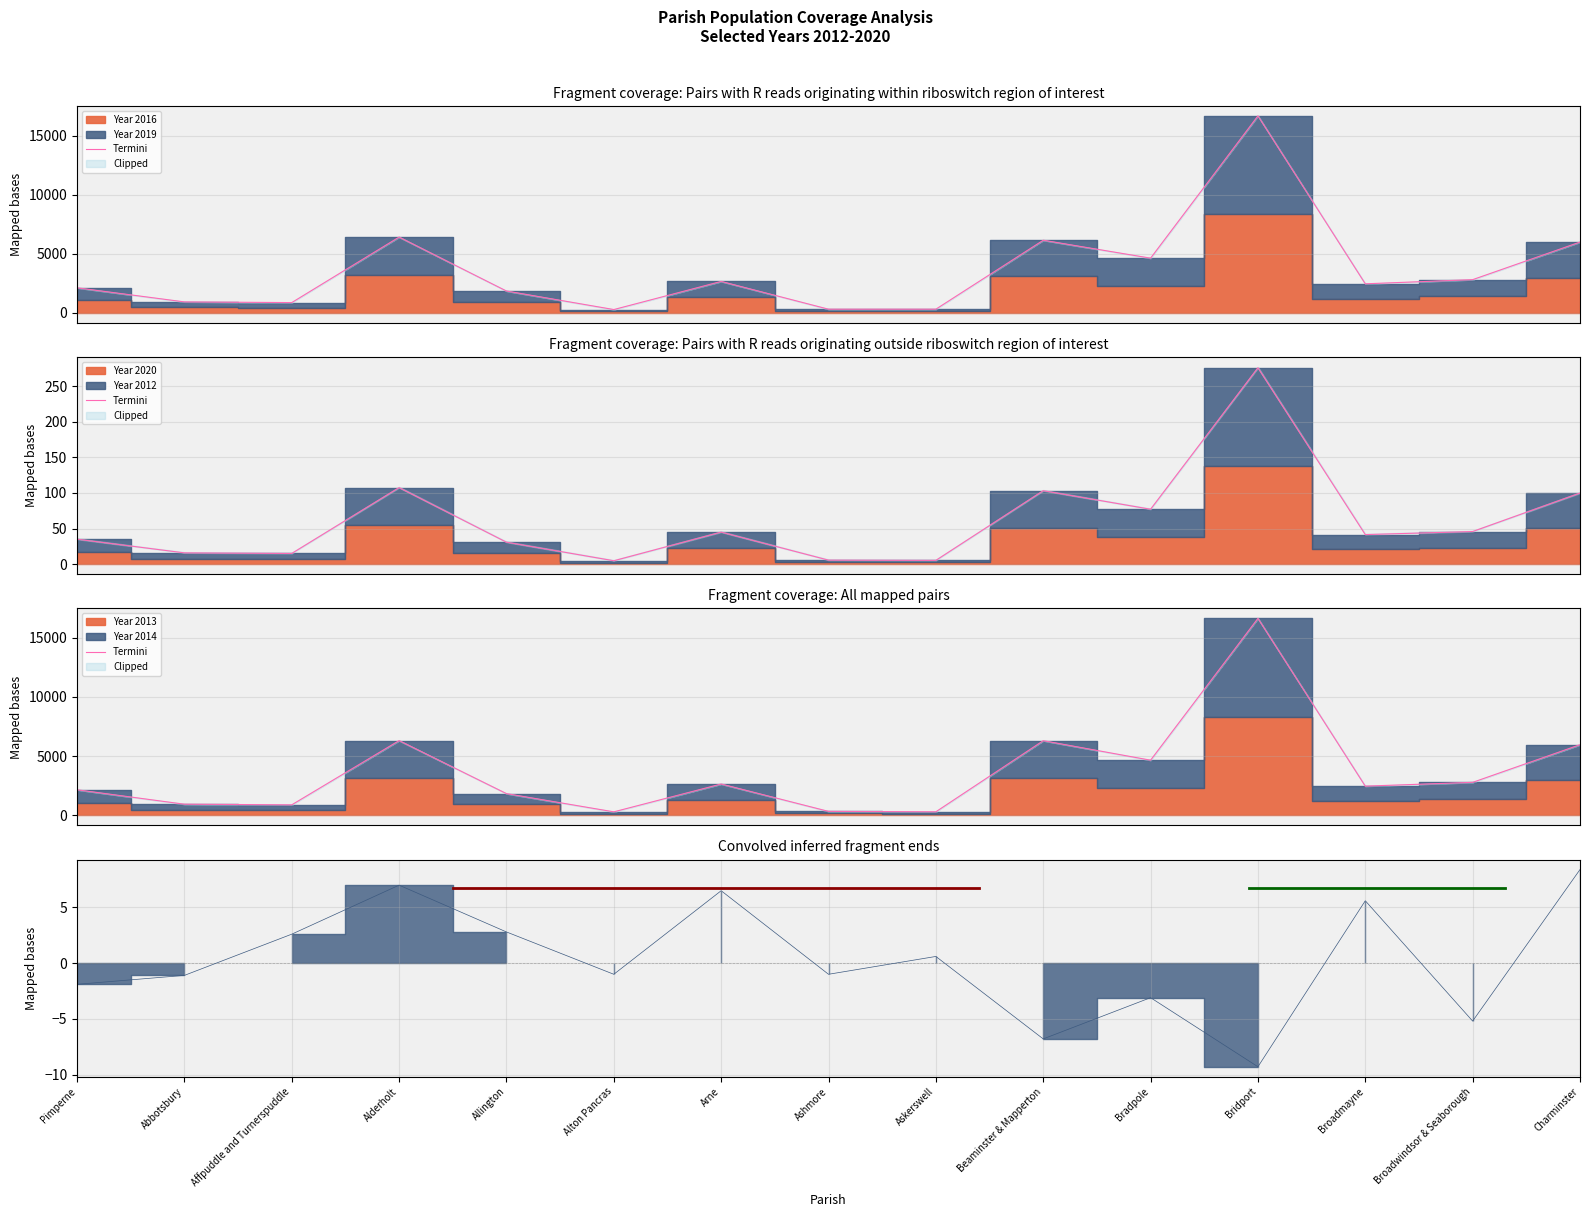

How many data points are less than 2477?

7